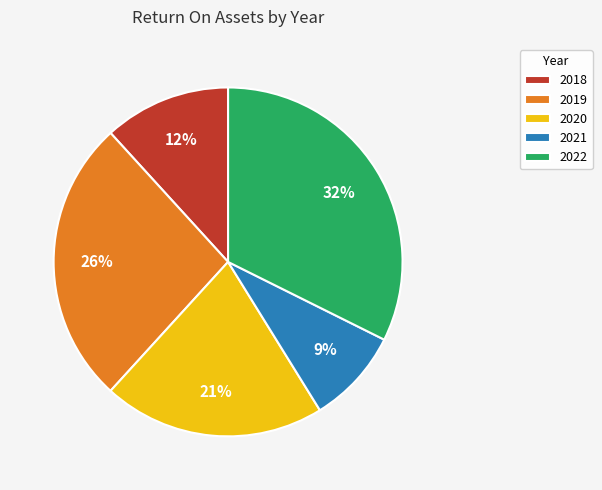

Does 2018 account for over 50% of the chart?

No